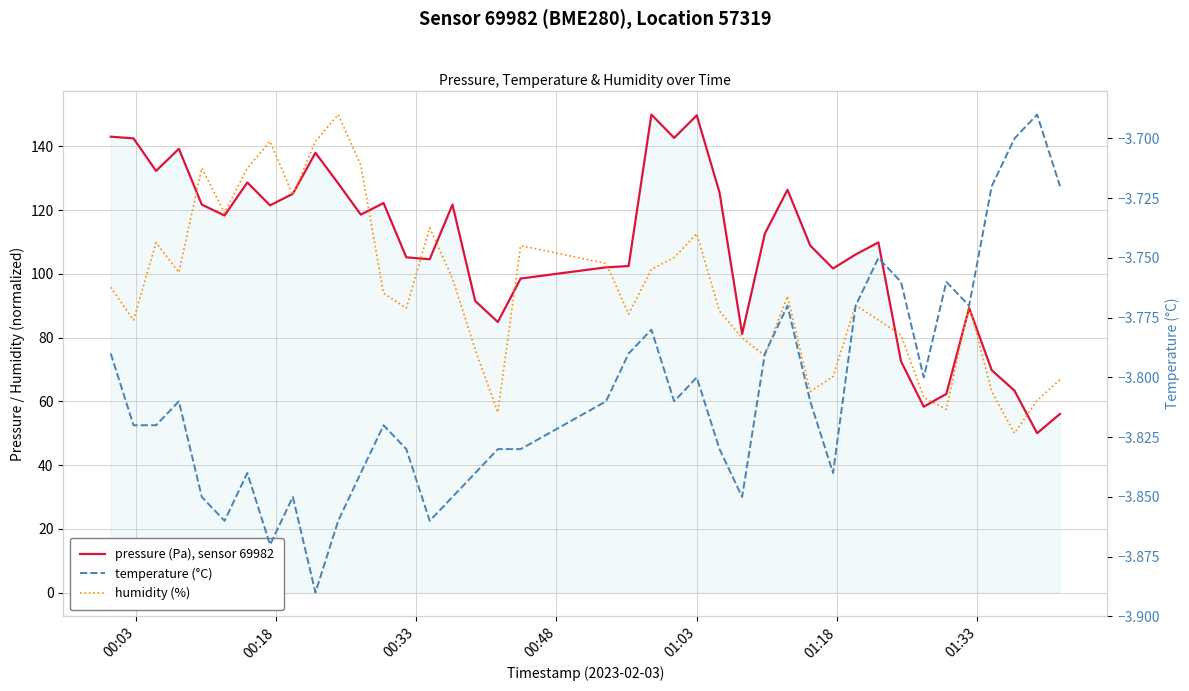

Reading right to left, transcribe all the data shown in this chart.

pressure (Pa), sensor 69982: 56.1	50.0	63.4	69.8	89.3	62.3	58.3	72.6	109.9	106.1	101.7	108.9	126.4	112.7	81.2	125.5	149.8	142.7	150.0	102.5	102.1	98.5	84.9	91.5	121.8	104.6	105.2	122.2	118.6	128.4	138.0	125.1	121.5	128.7	118.3	121.8	139.3	132.3	142.5	143.1
humidity (%): 66.8	60.3	50.0	63.1	90.2	57.5	61.2	80.8	85.5	90.2	67.8	63.1	93.0	74.3	79.9	88.3	112.6	105.1	101.4	87.4	103.3	108.9	56.5	76.2	98.6	114.5	89.3	93.9	134.1	150.0	141.6	124.8	141.6	133.2	119.2	133.2	100.5	109.8	85.5	95.8
temperature (°C): -3.7	-3.7	-3.7	-3.7	-3.8	-3.8	-3.8	-3.8	-3.8	-3.8	-3.8	-3.8	-3.8	-3.8	-3.9	-3.8	-3.8	-3.8	-3.8	-3.8	-3.8	-3.8	-3.8	-3.8	-3.9	-3.9	-3.8	-3.8	-3.8	-3.9	-3.9	-3.9	-3.9	-3.8	-3.9	-3.9	-3.8	-3.8	-3.8	-3.8